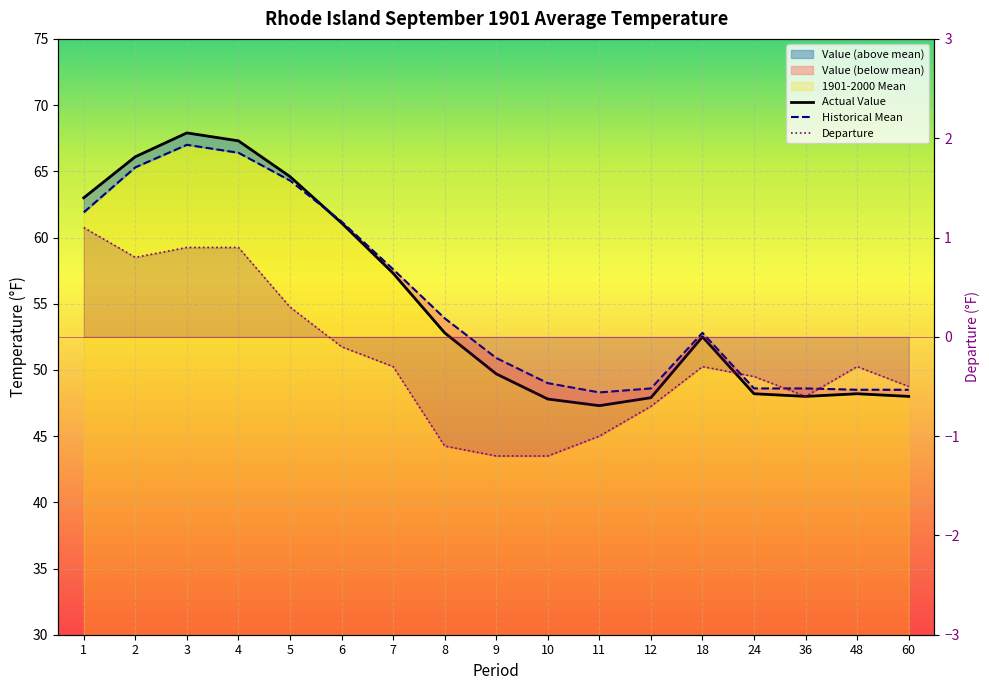

What is the sum of all Historical Mean values?

941.4